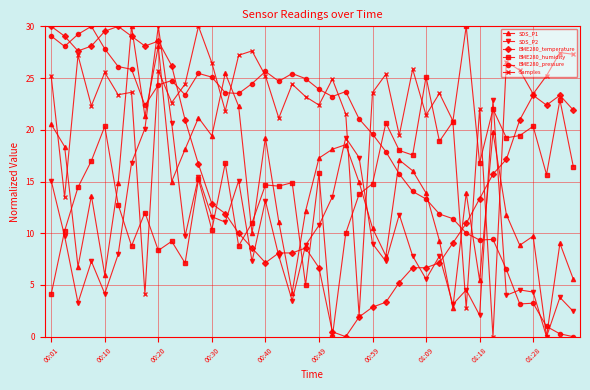

Is this an area chart (filled region under the line)?

No